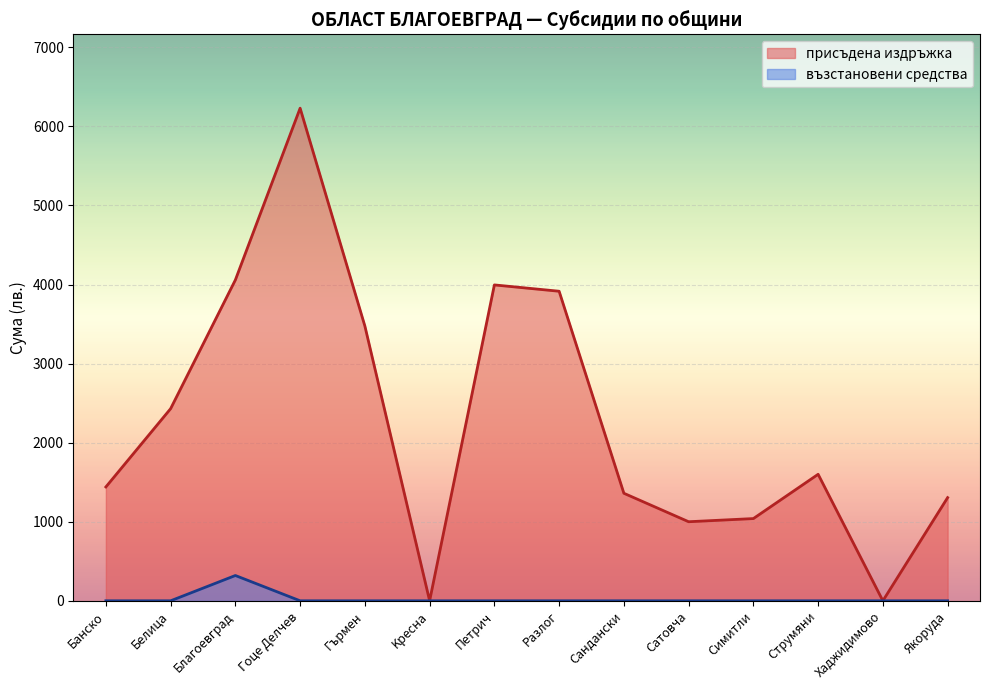

What is the label of the 6th point from the right?

Cандански